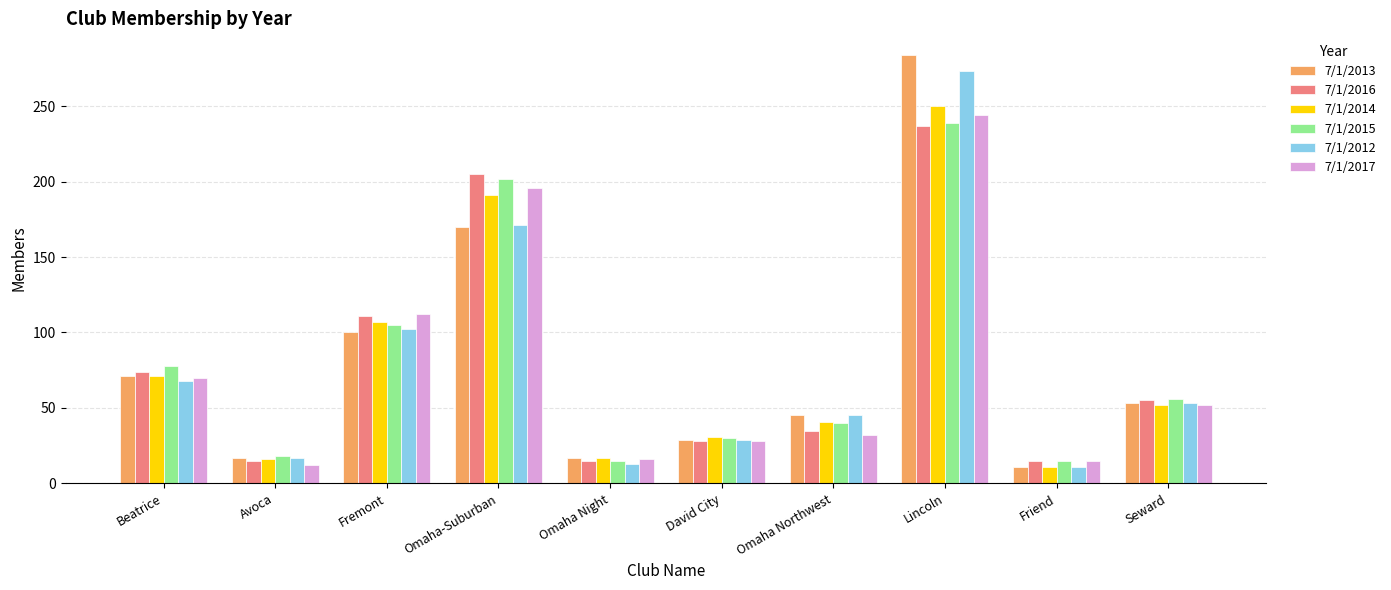

What are all the series names shown in the legend?

7/1/2013, 7/1/2016, 7/1/2014, 7/1/2015, 7/1/2012, 7/1/2017